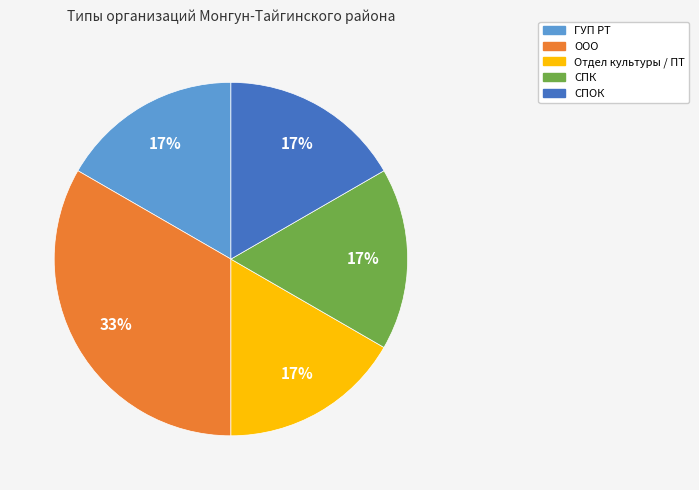

What is the largest slice in the pie chart?

ООО